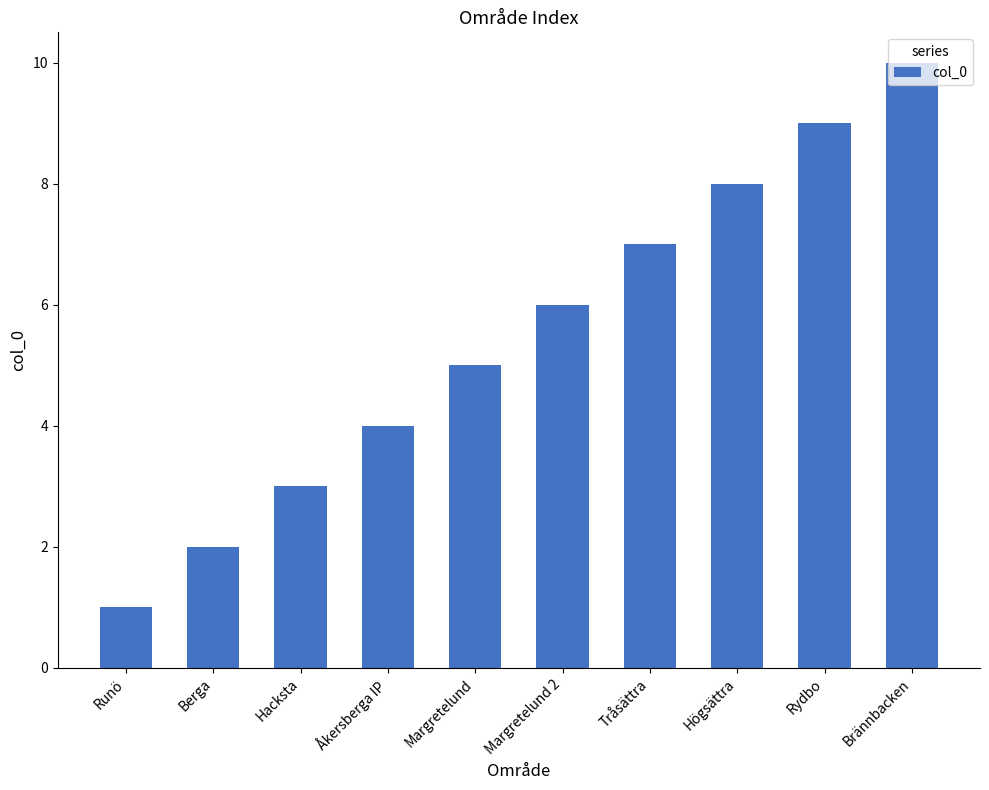

Rank the categories by value from lowest to highest.

Runö, Berga, Hacksta, Åkersberga IP, Margretelund, Margretelund 2, Tråsättra, Högsättra, Rydbo, Brännbacken